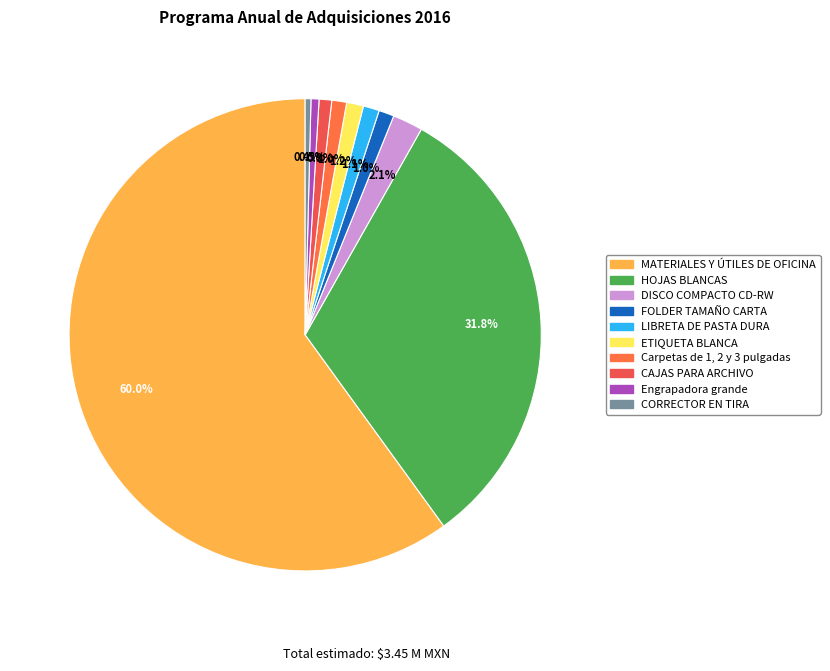

Which category has the smallest portion of the pie?

CORRECTOR EN TIRA